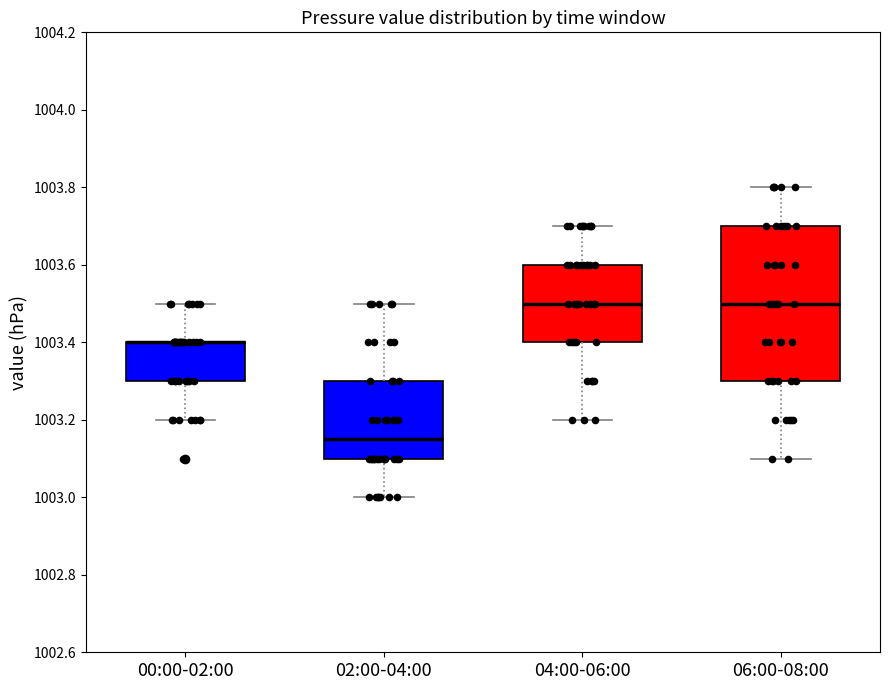

Reading left to right, read every box against the y-axis: the position of its median line, the range the box covers, and the ends of its whiskers. The values are not printed on the chart, so give them approximately, as read against the axis.

00:00-02:00: median 1003.40 (drawn on the box's upper edge), box 1003.30 to 1003.40, whiskers 1003.20 to 1003.50
02:00-04:00: median 1003.16, box 1003.10 to 1003.30, whiskers 1003.00 to 1003.50
04:00-06:00: median 1003.50, box 1003.40 to 1003.60, whiskers 1003.20 to 1003.70
06:00-08:00: median 1003.50, box 1003.30 to 1003.70, whiskers 1003.10 to 1003.80